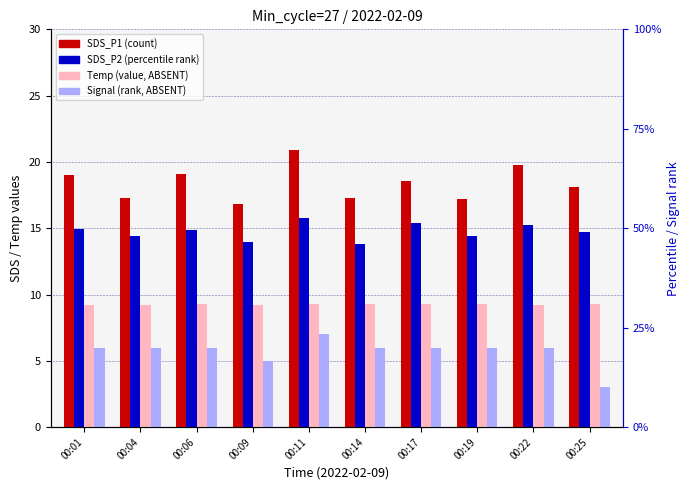

What is the sum of the SDS_P1 (count) values at 00:25 and 00:01?

37.1